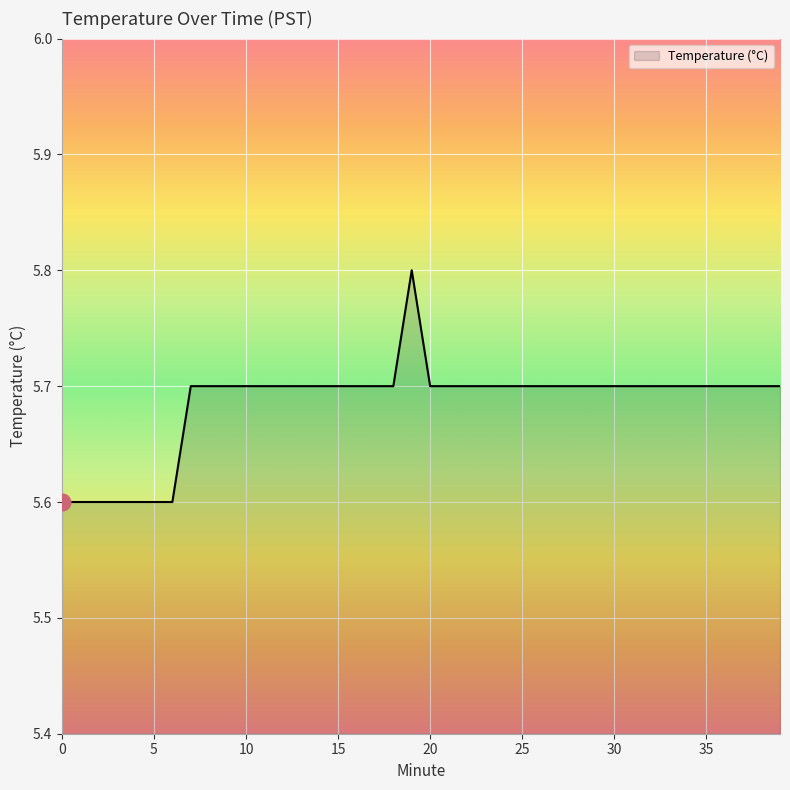

What is the greatest value displayed?

5.8